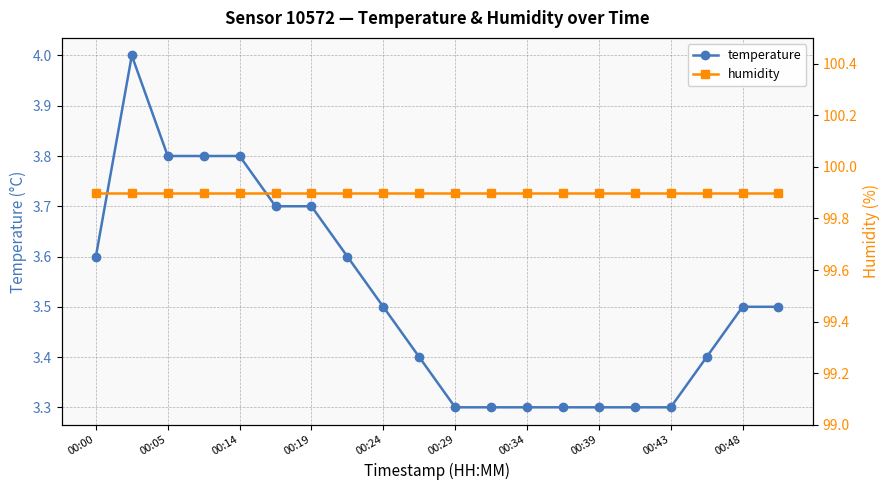

In temperature, how many points are higher than both neighbors (excluding endpoints)?

1